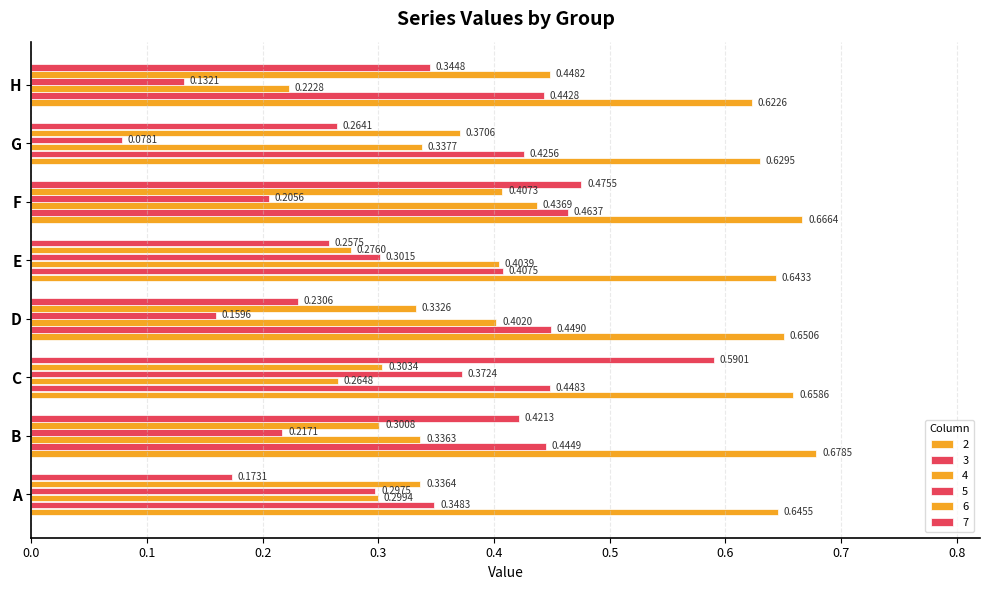

Count the number of data series in this chart.

6